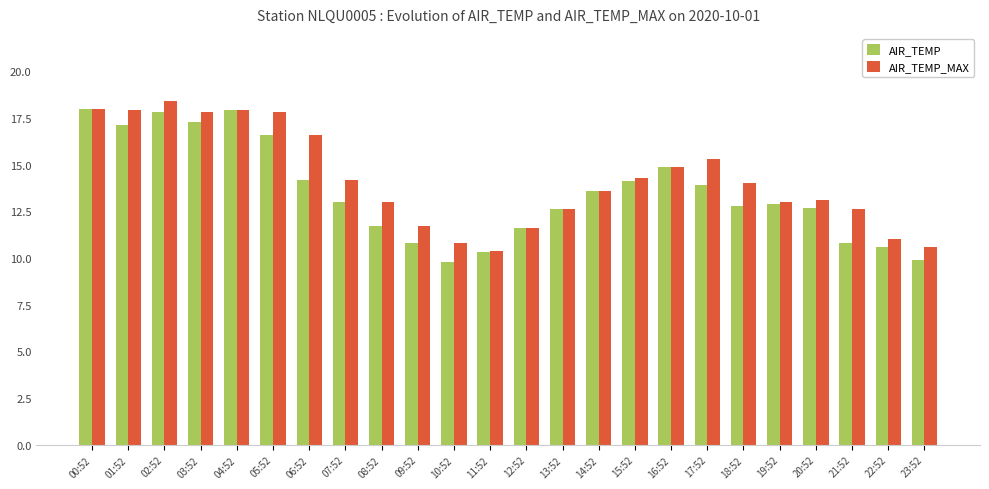

Which series has the widest spread of values?

AIR_TEMP